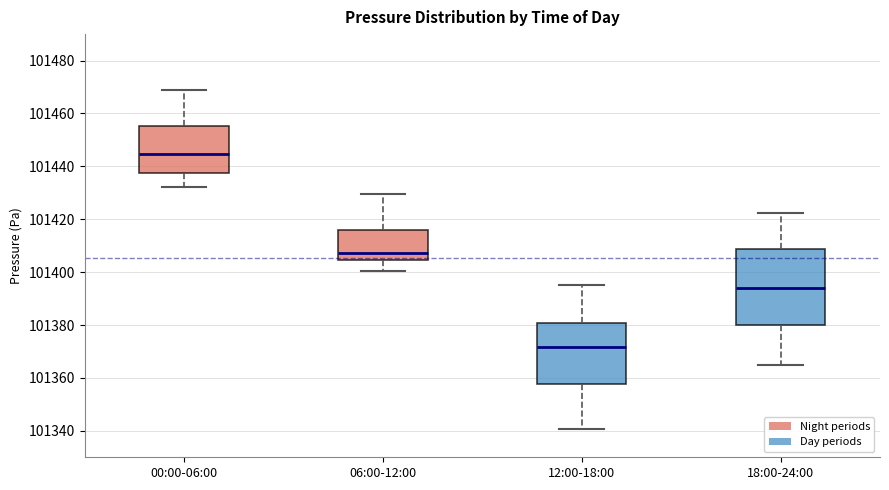

Which box has the highest median line?

00:00-06:00